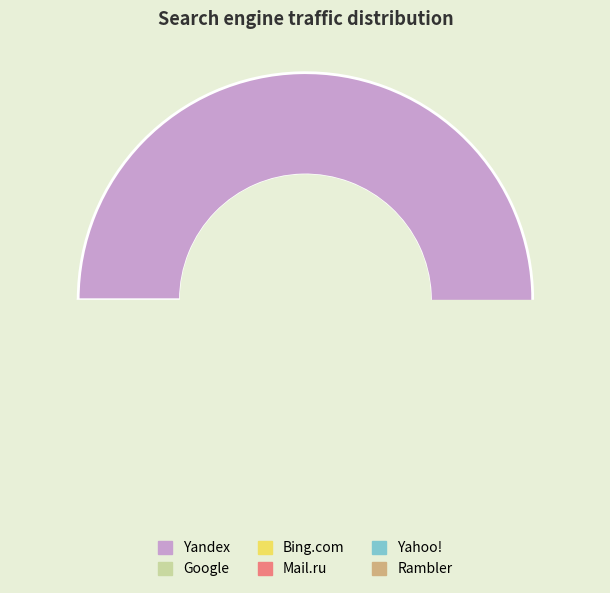

Count the number of slices in the pie.

6